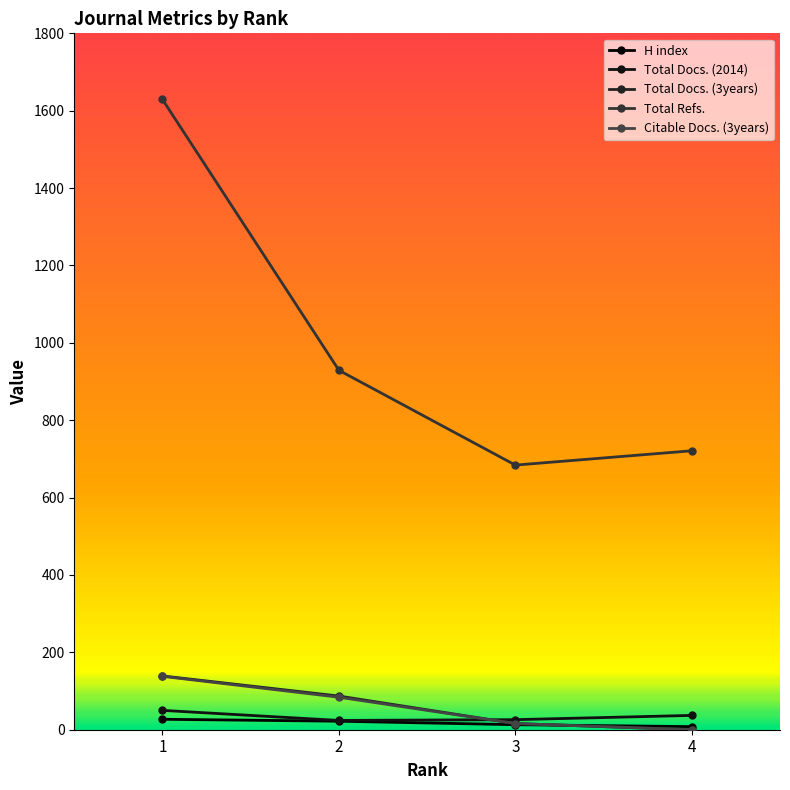

What is the value of the Total Docs. (3years) point at the 1st from the left?

139